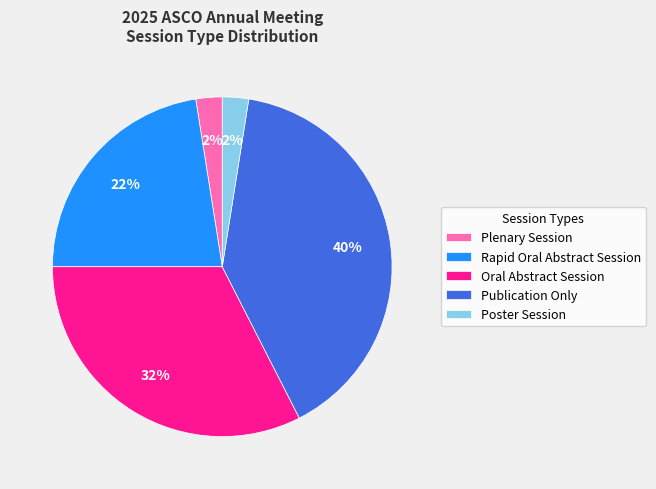

Is there a majority slice in this chart?

No